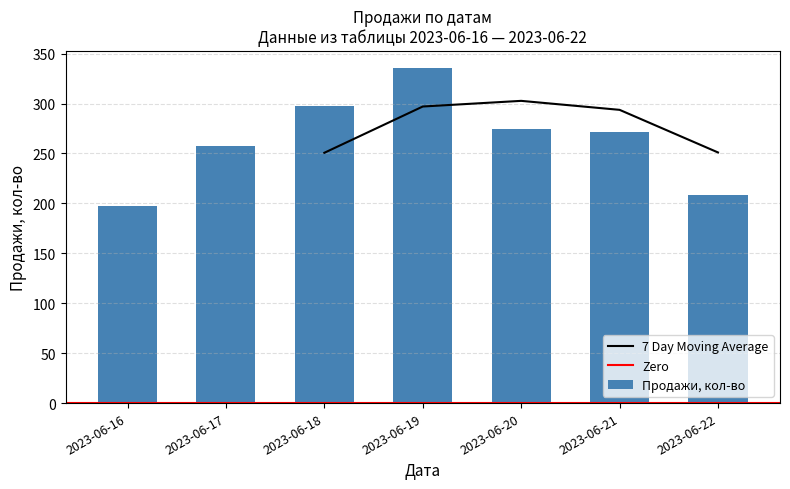

Rank the categories by value from lowest to highest.

2023-06-16, 2023-06-22, 2023-06-17, 2023-06-21, 2023-06-20, 2023-06-18, 2023-06-19